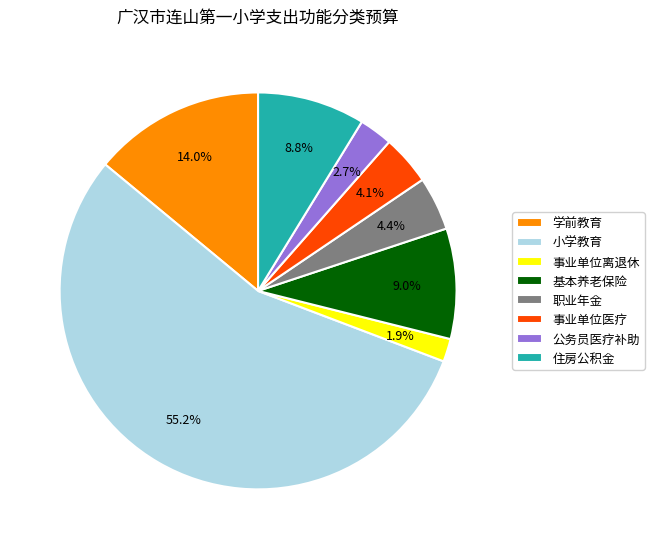

Is there a majority slice in this chart?

Yes